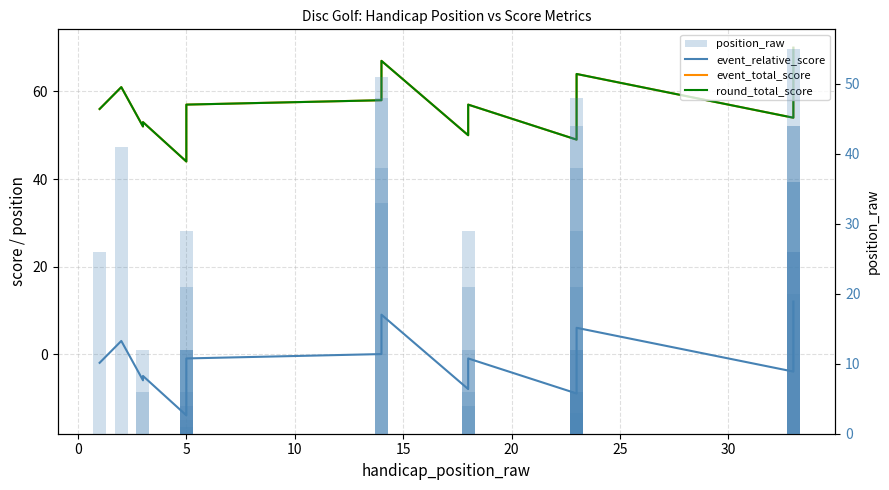

The value of position_raw at 24 is 2. True or false?

False